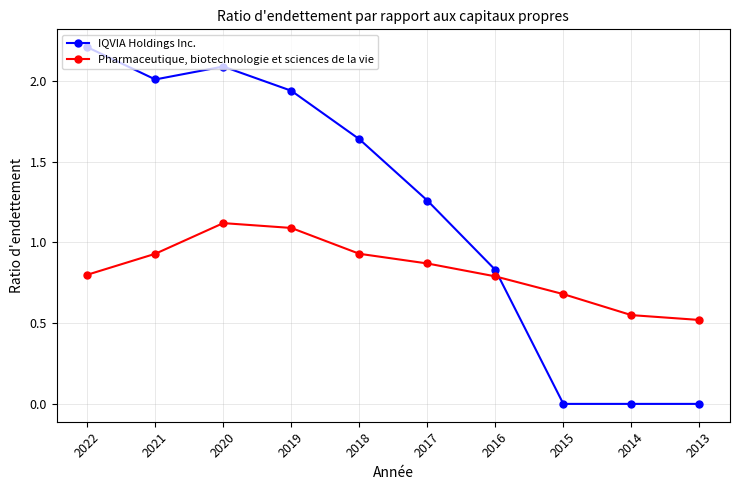

At which label is IQVIA Holdings Inc. closest to 1?

2016